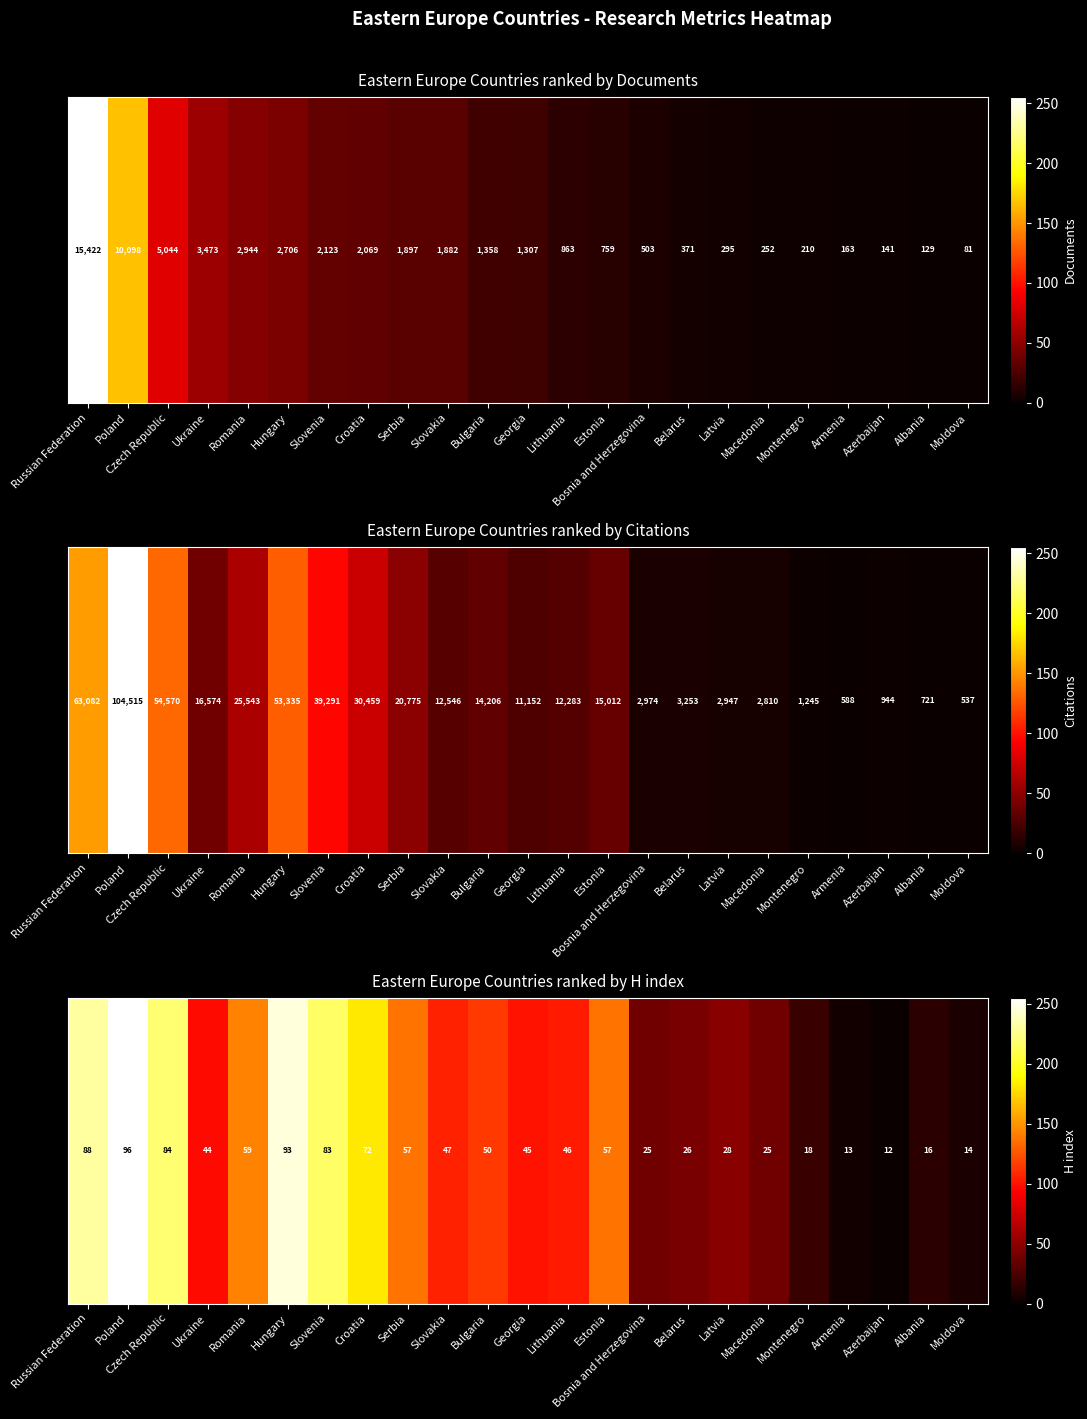

Approximately how many times larger is the value at Serbia compared to Lithuania?

1.3